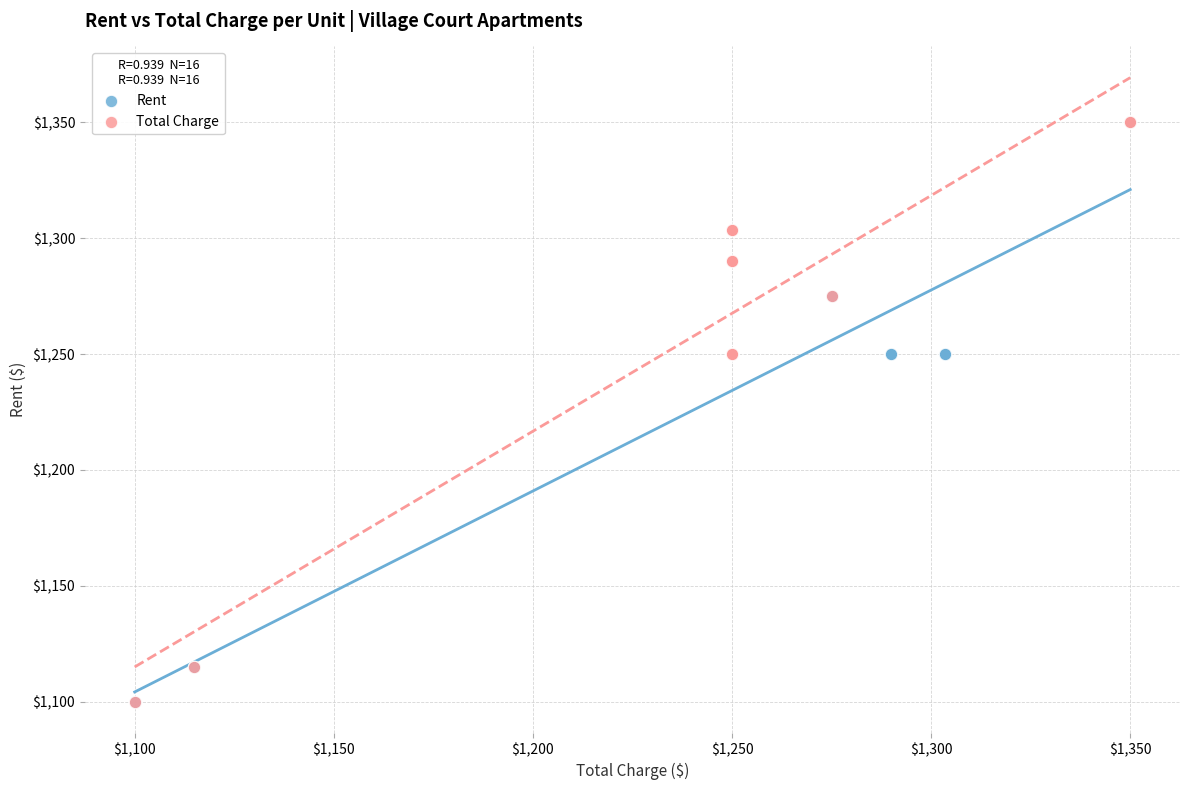

What are all the series names shown in the legend?

Rent, Total Charge